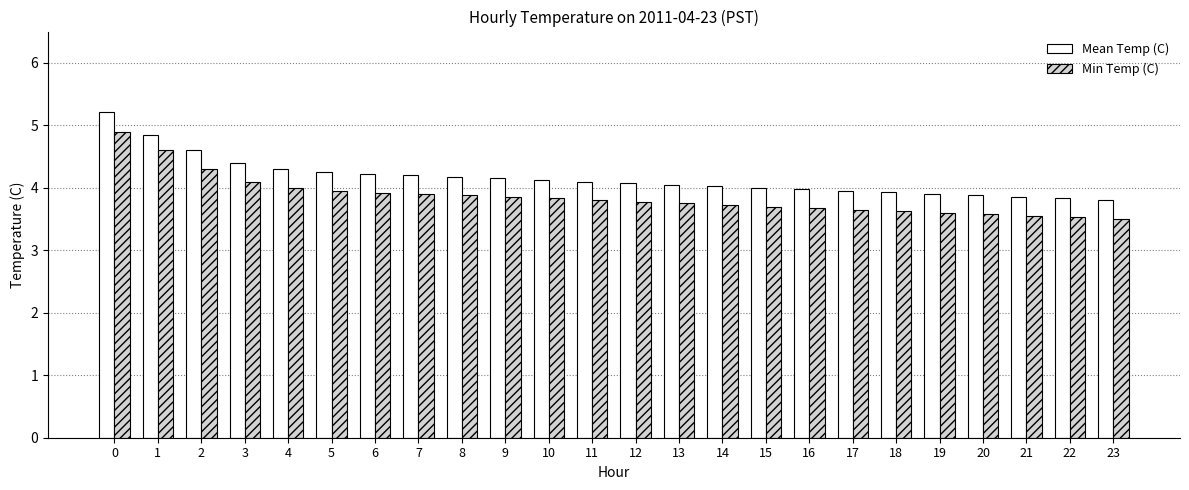

Which series has the widest spread of values?

Mean Temp (C)